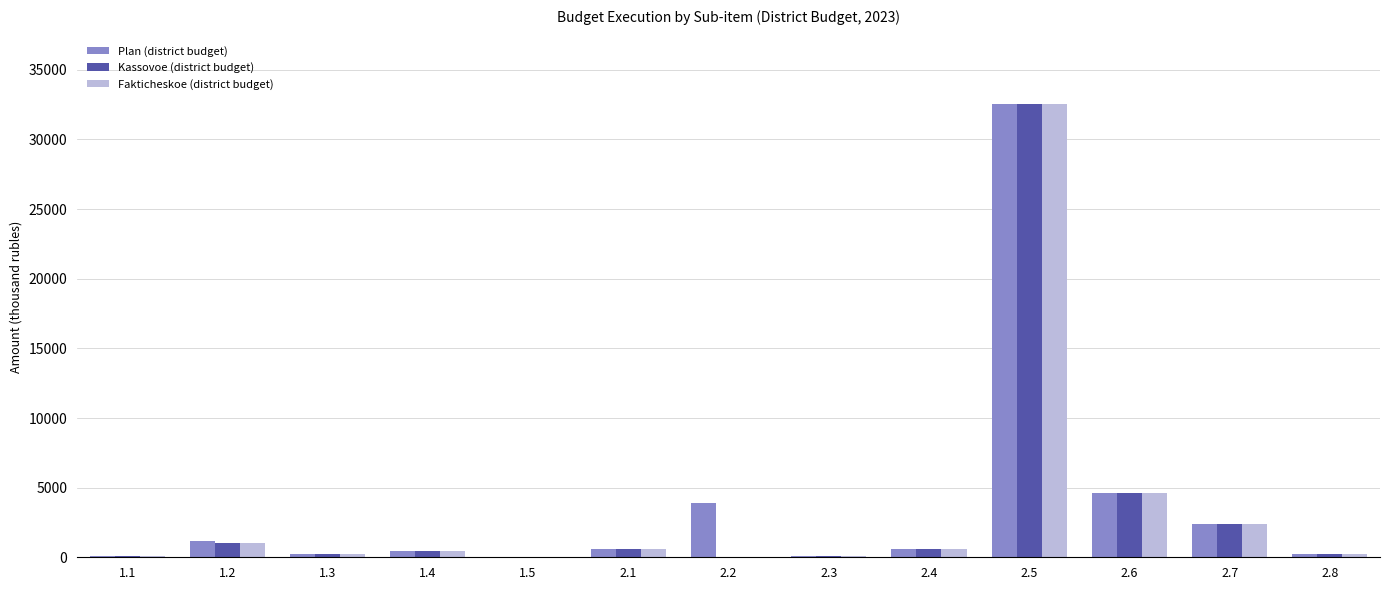

What is the sum of all Kassovoe (district budget) values?

42961.7